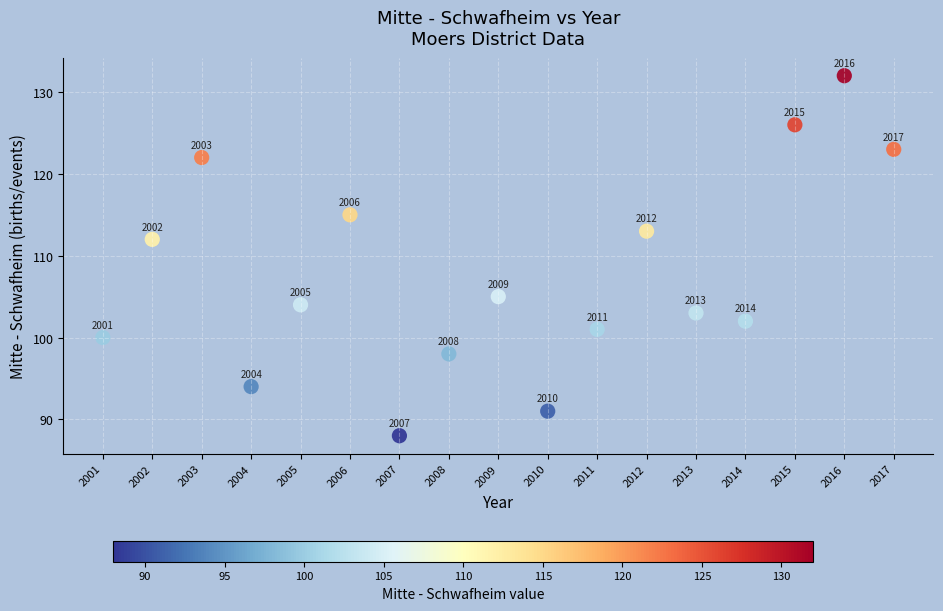

What is the range of X values (max minus min)?

16